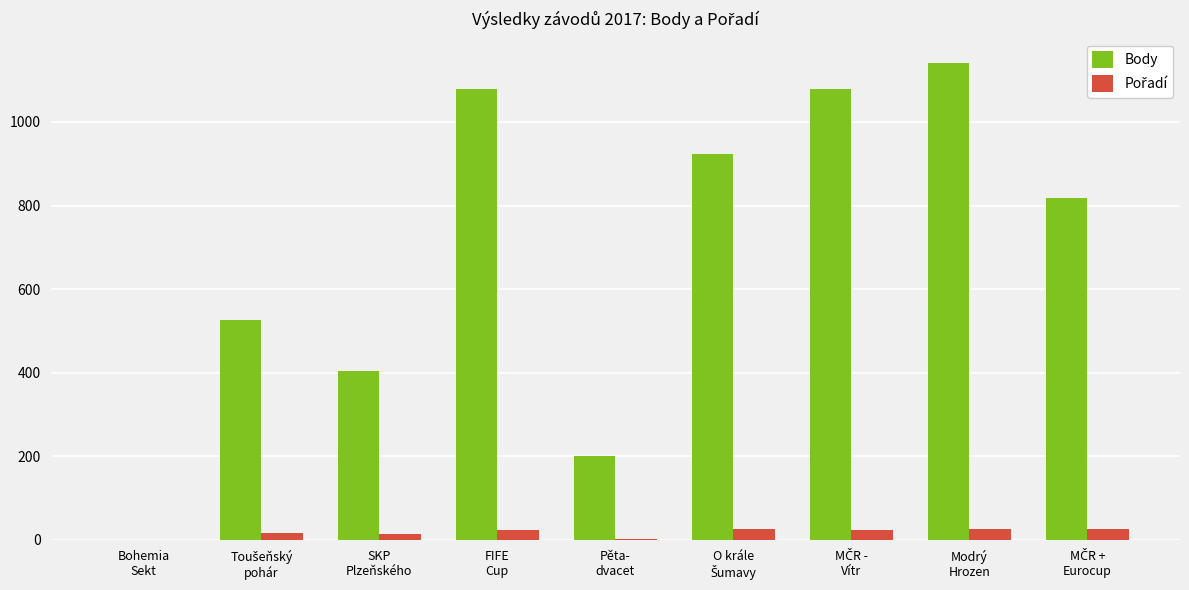

Are the bars grouped side by side (vs. stacked)?

Yes